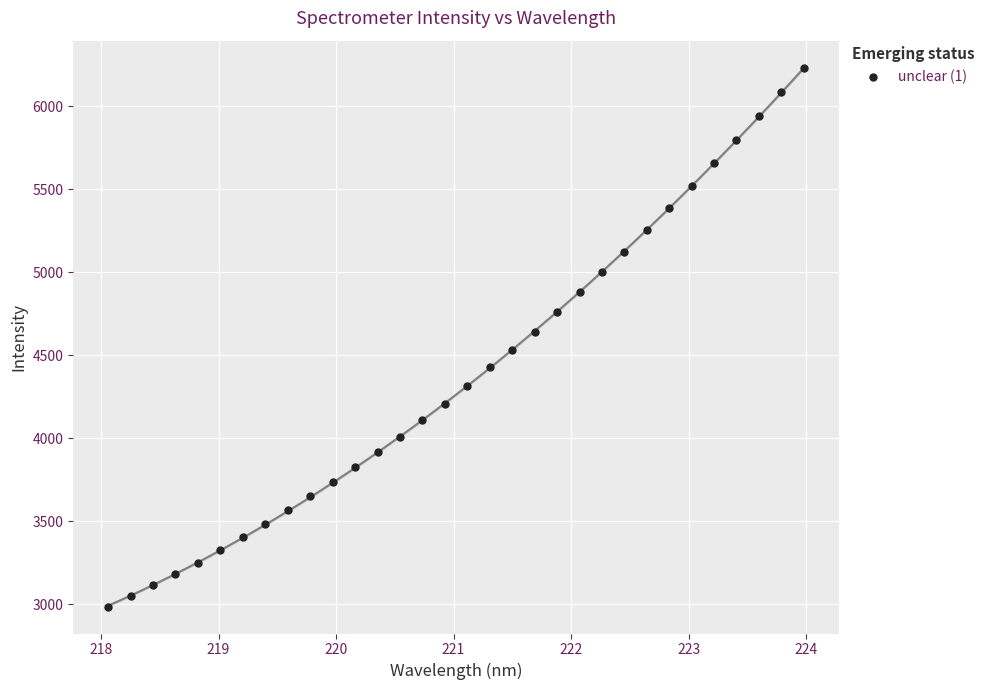

What is the range of X values (max minus min)?

5.9